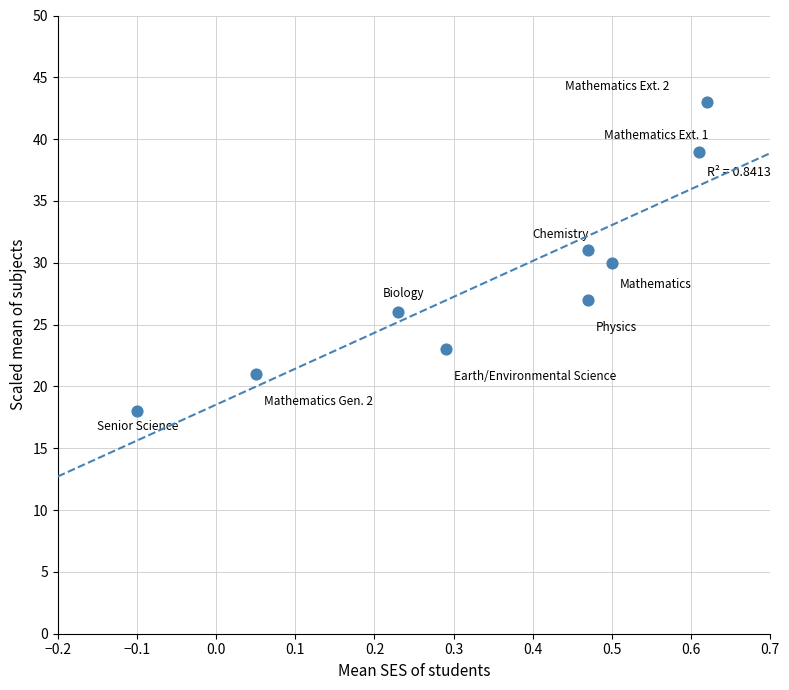

What is the average Y value?

29